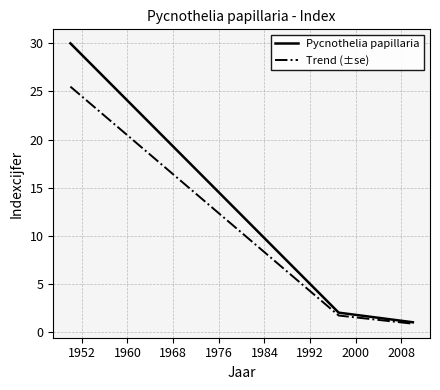

What is the lowest value of the Pycnothelia papillaria series?

1.0